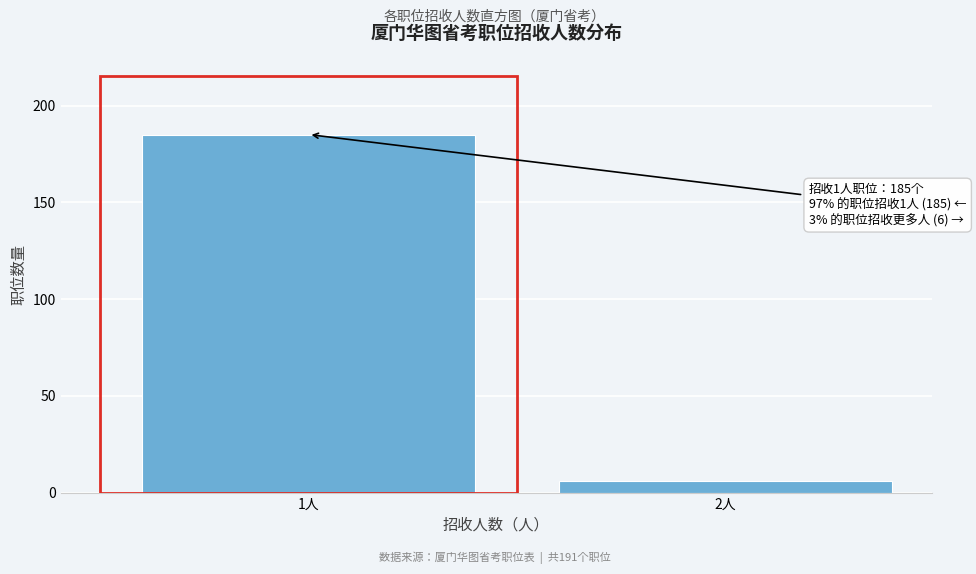

Reading left to right, extract all data points from this chart.

185	6